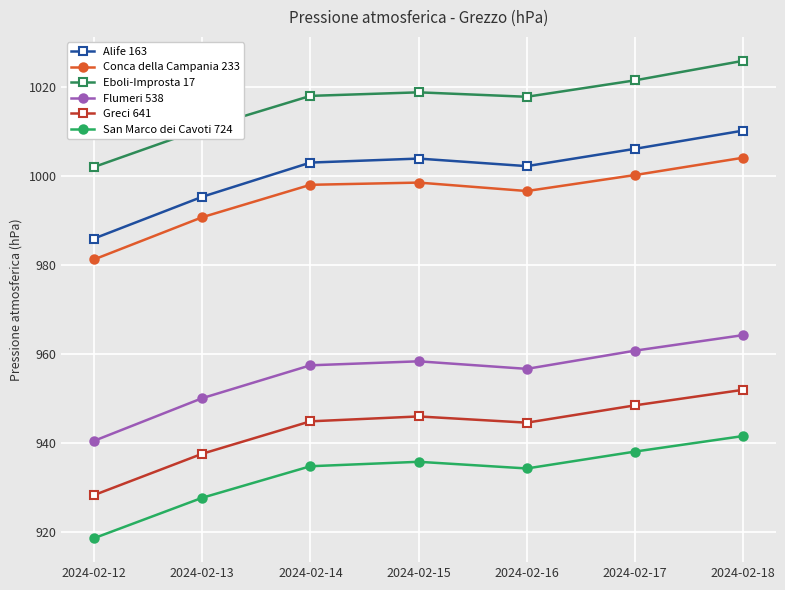

What is the difference between the highest and lowest values at 2024-02-13?

83.0